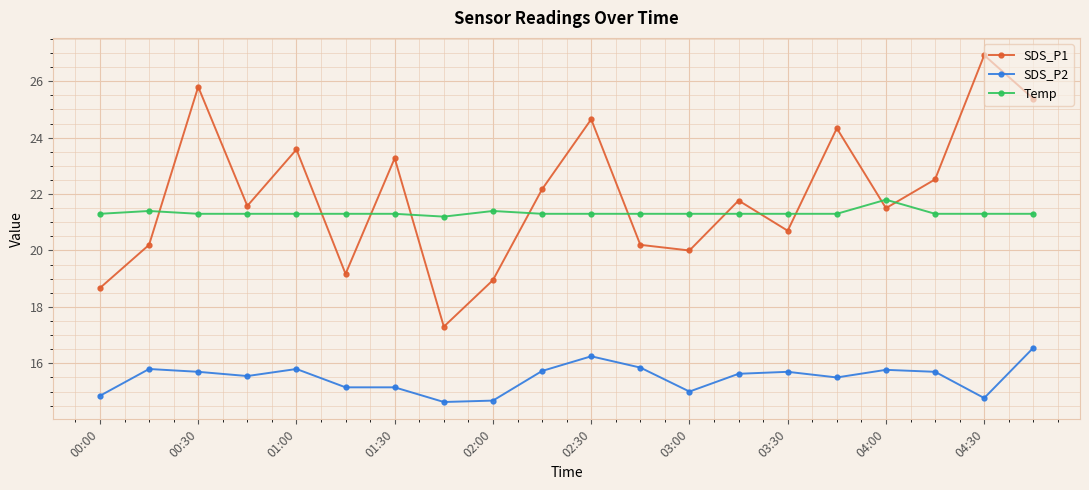

Which series has the largest total across all categories?

SDS_P1